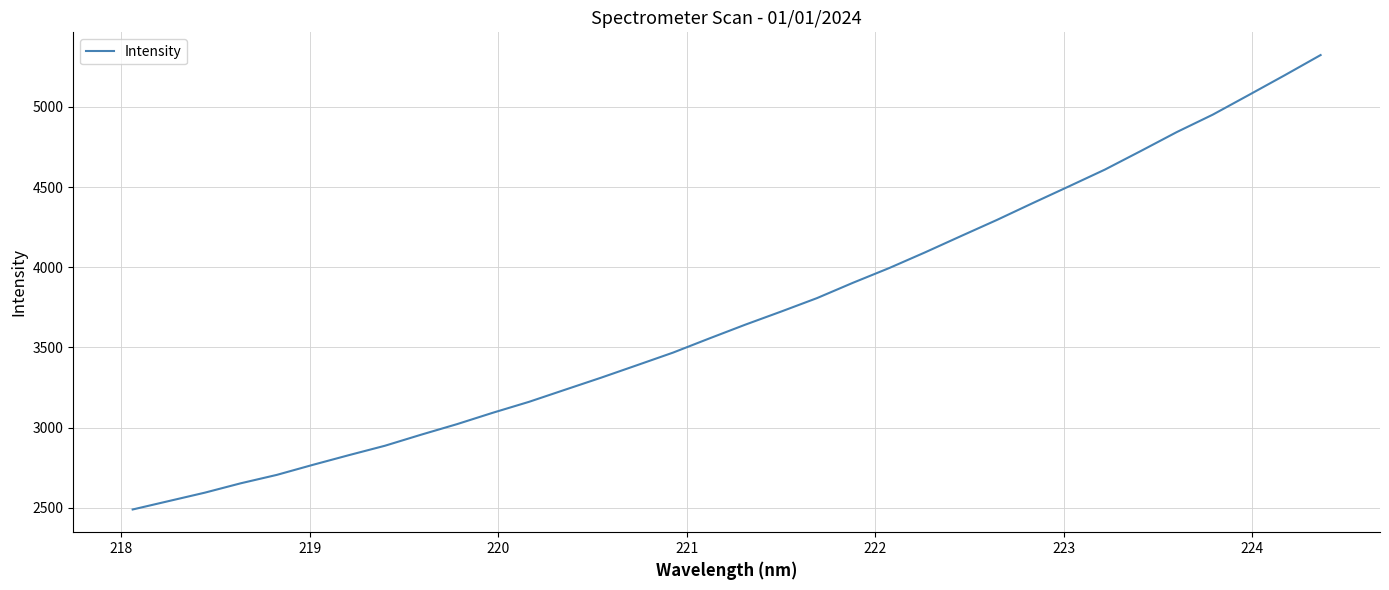

What is the difference between the maximum and minimum values?

2833.3